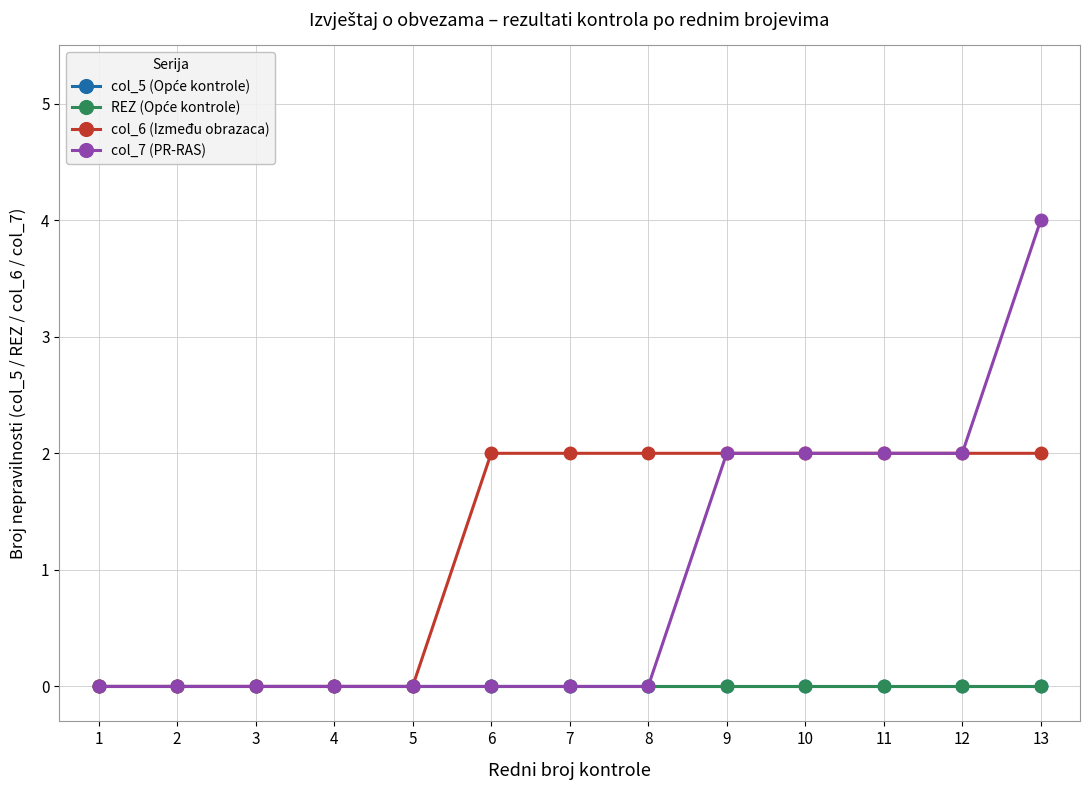

What is the sum of all col_7 (PR-RAS) values?

12